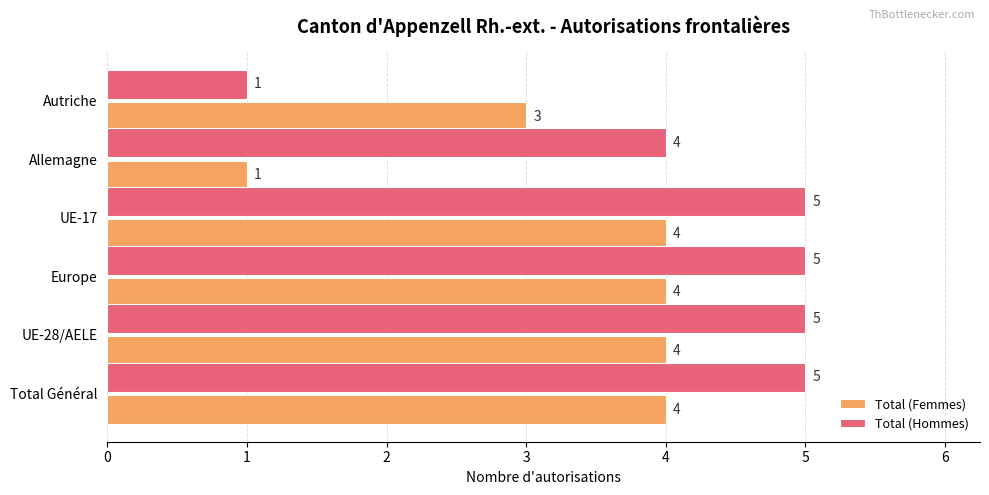

How many values in the Total (Femmes) series are below 4?

2